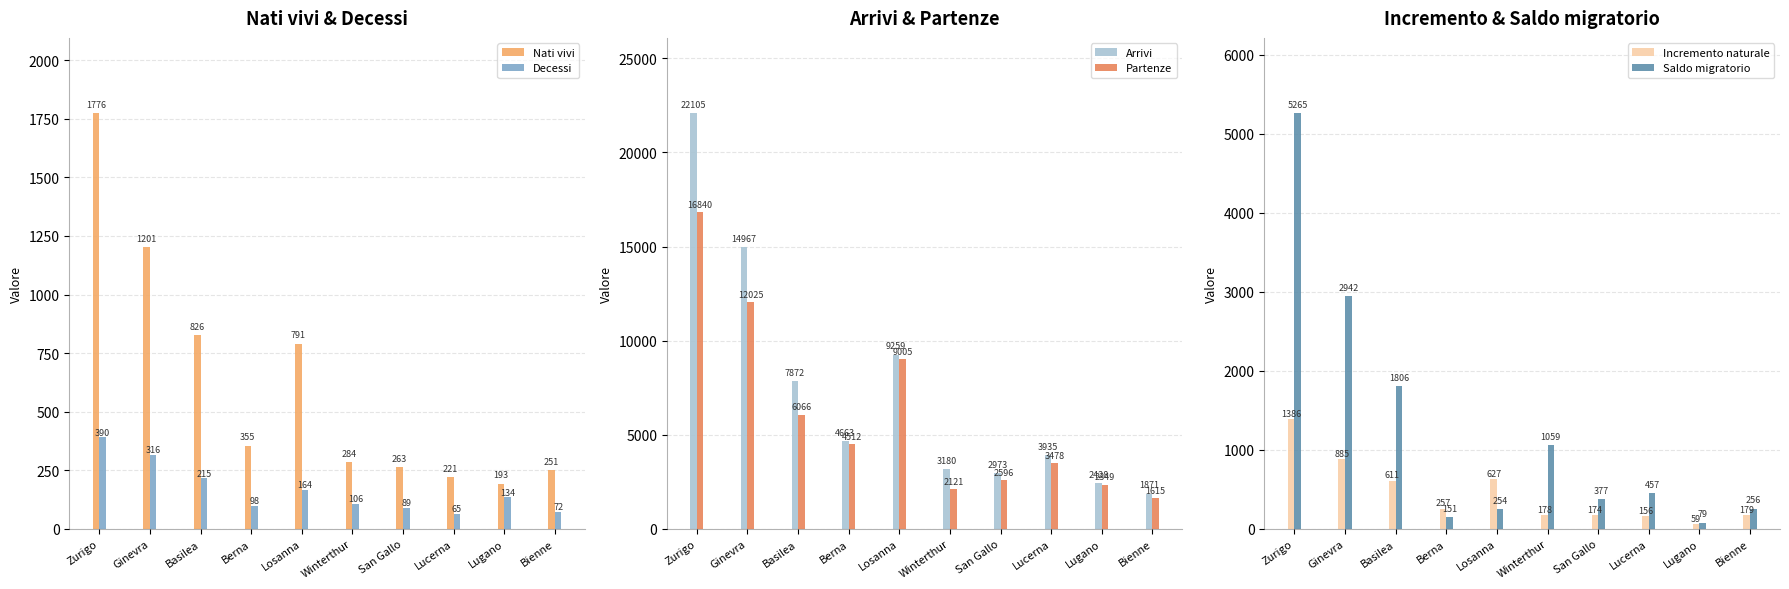

How many groups of bars are there?

10